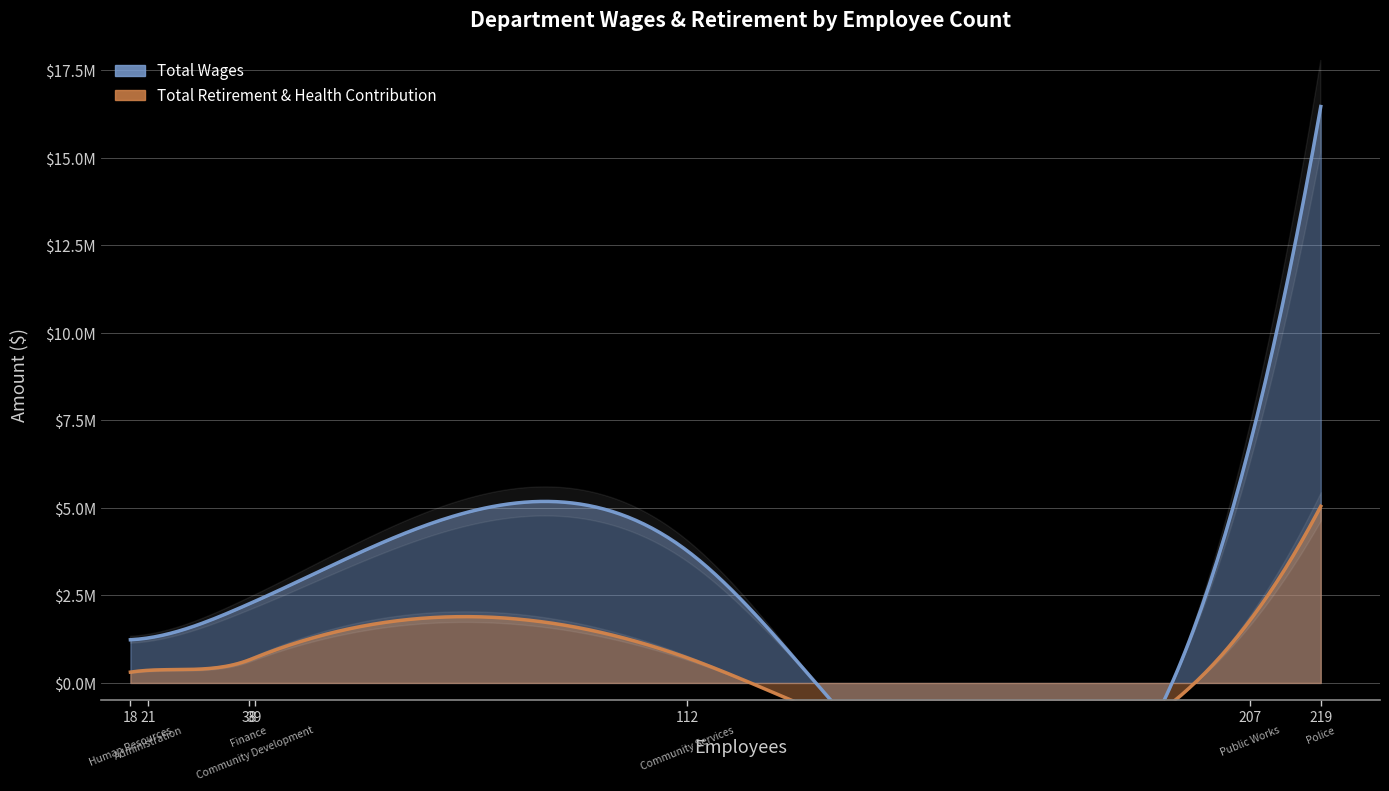

Between Community Development and Community Services, which is larger?

Community Services